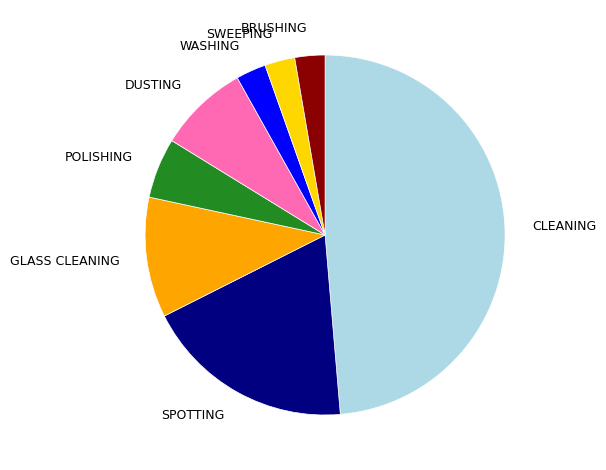

The DUSTING slice represents 1% of the pie. True or false?

False